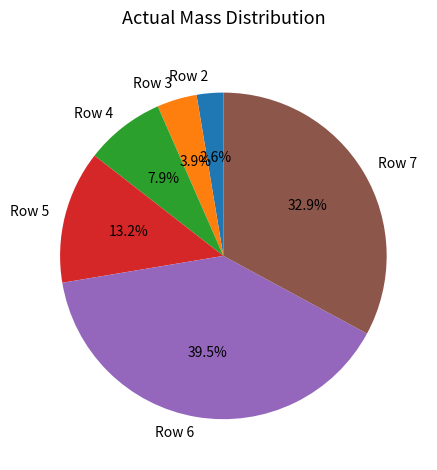

How many slices are in this pie chart?

6